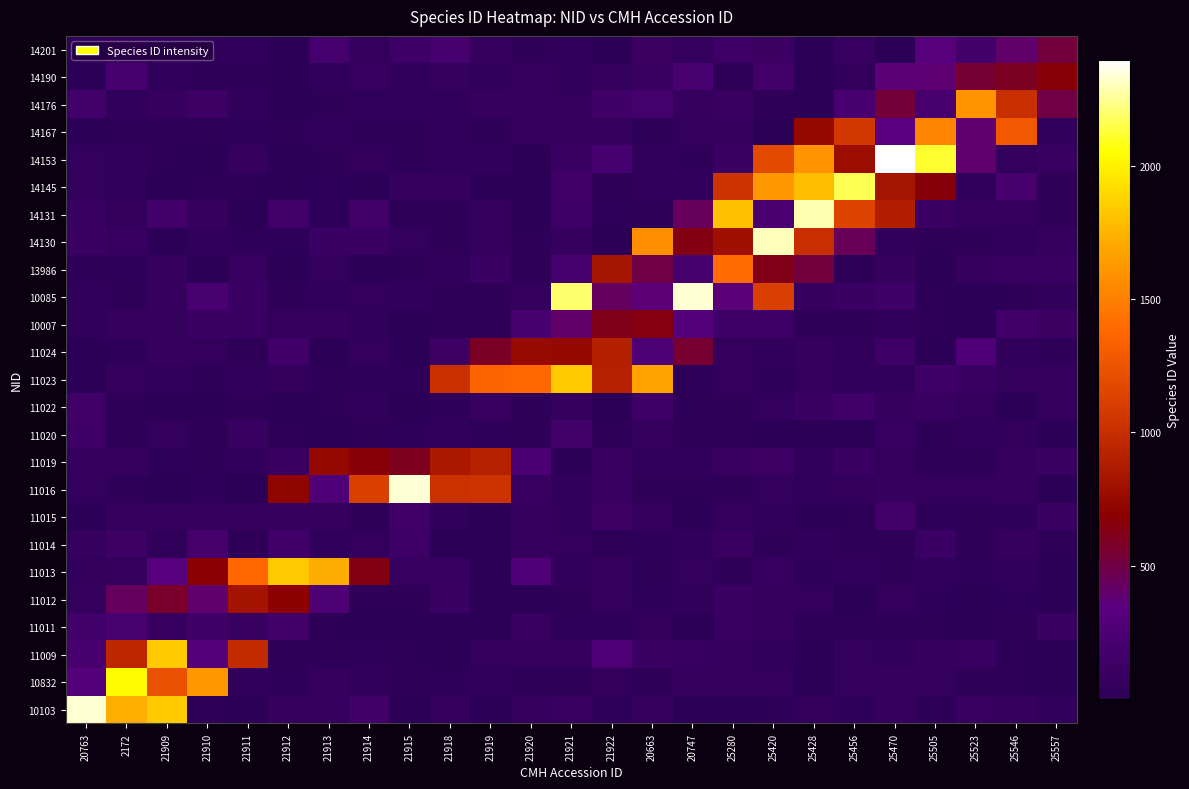

What is the spread (max minus min) of values at 21922?

905.9